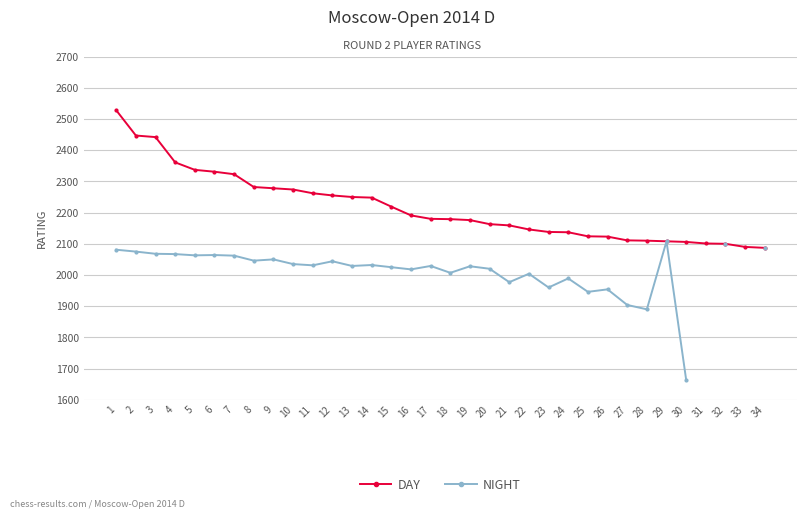

What are all the series names shown in the legend?

DAY, NIGHT